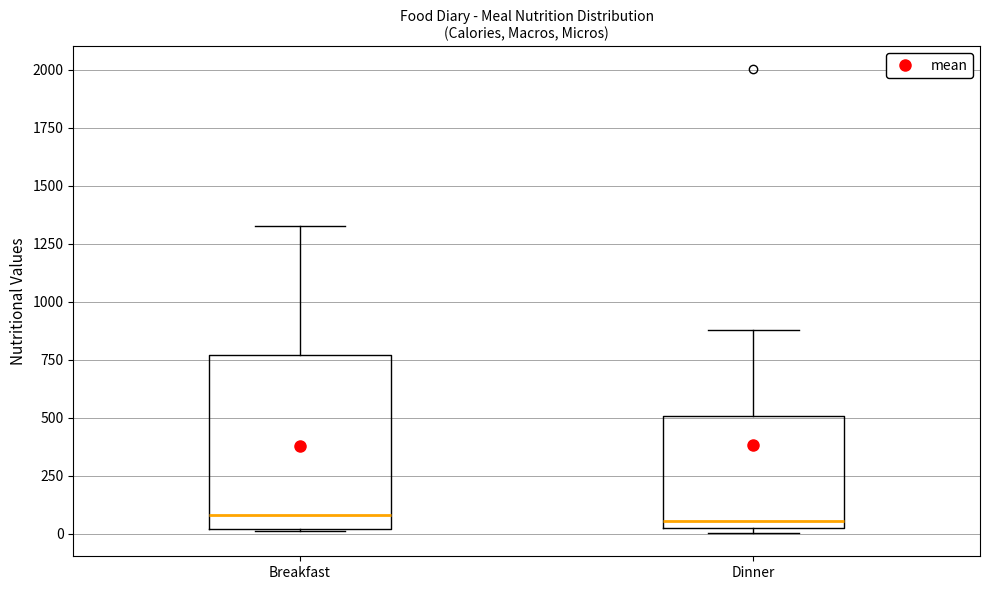

Where does the median line of the box for Breakfast sit on the y-axis? The values are not printed on the chart, so give them approximately, as read against the axis.

100